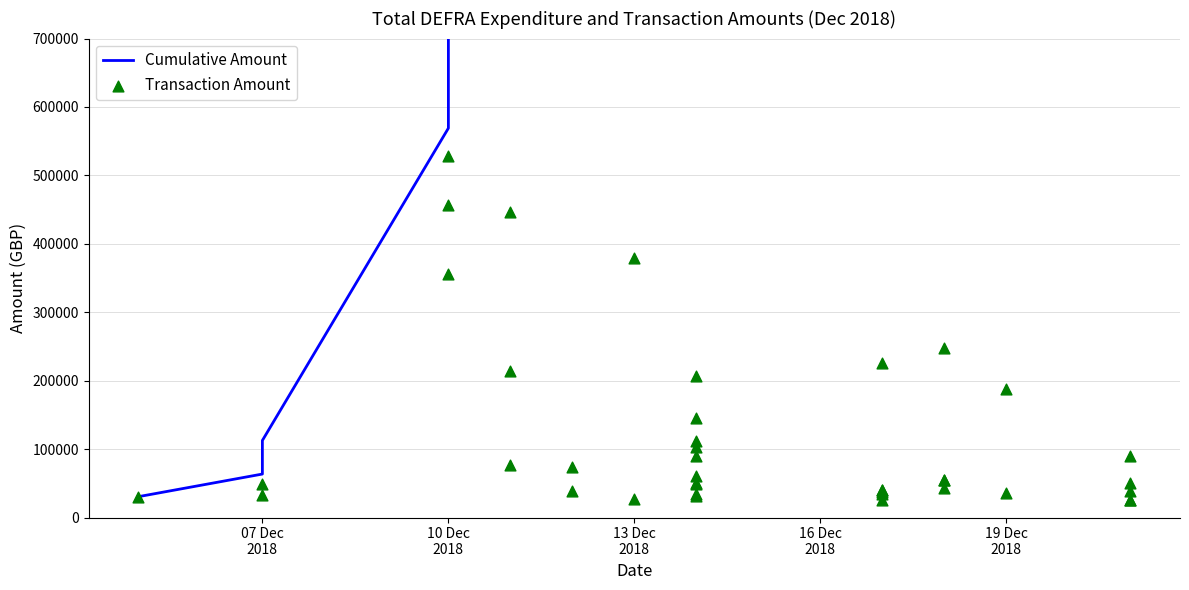

At how many categories does at least one series exceed 3995765?

12